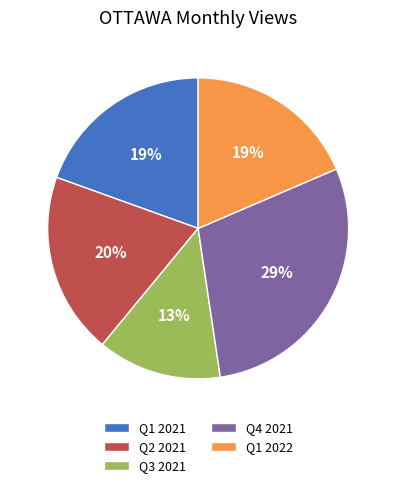

True or false: Q2 2021 accounts for 20% of the total.

True